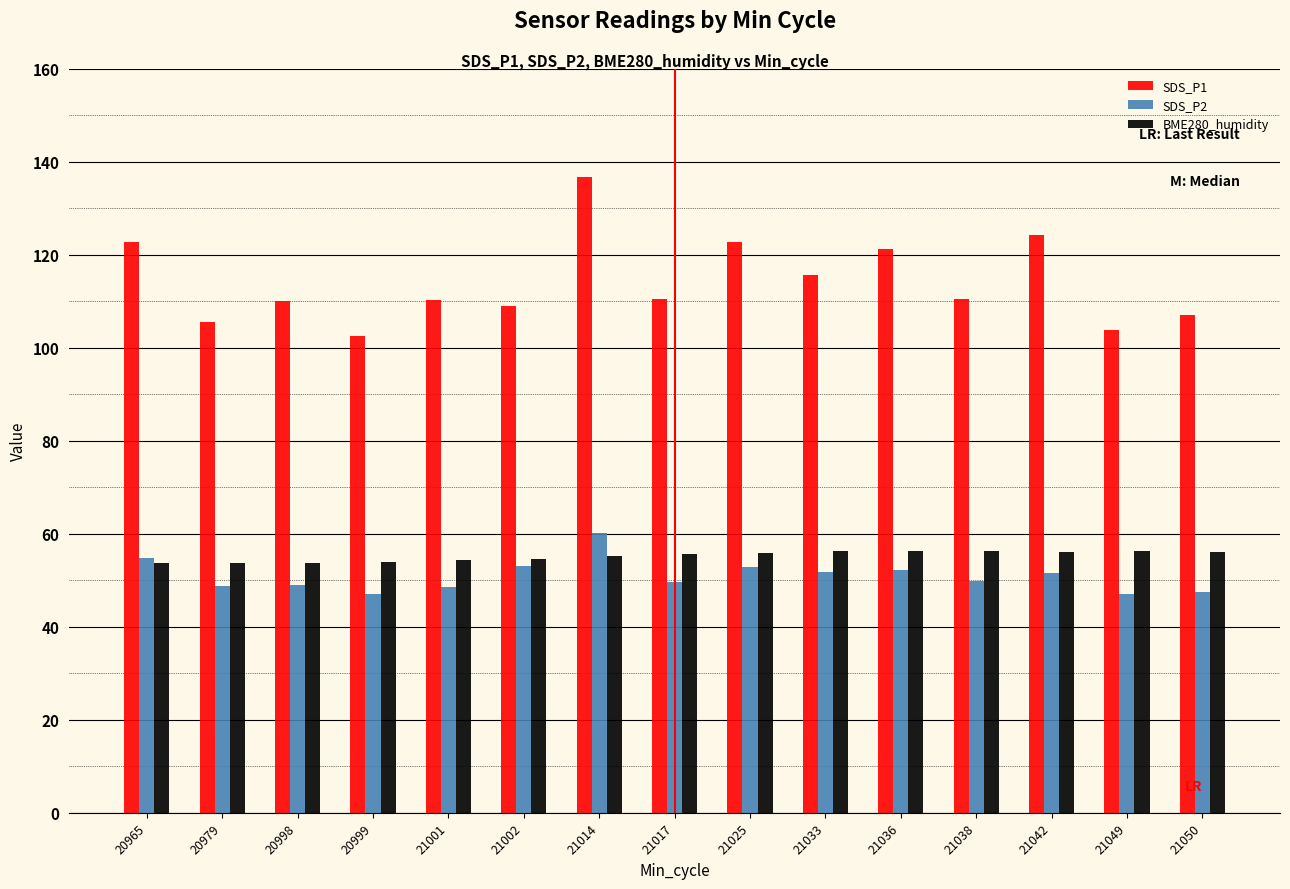

Which series has the widest spread of values?

SDS_P1